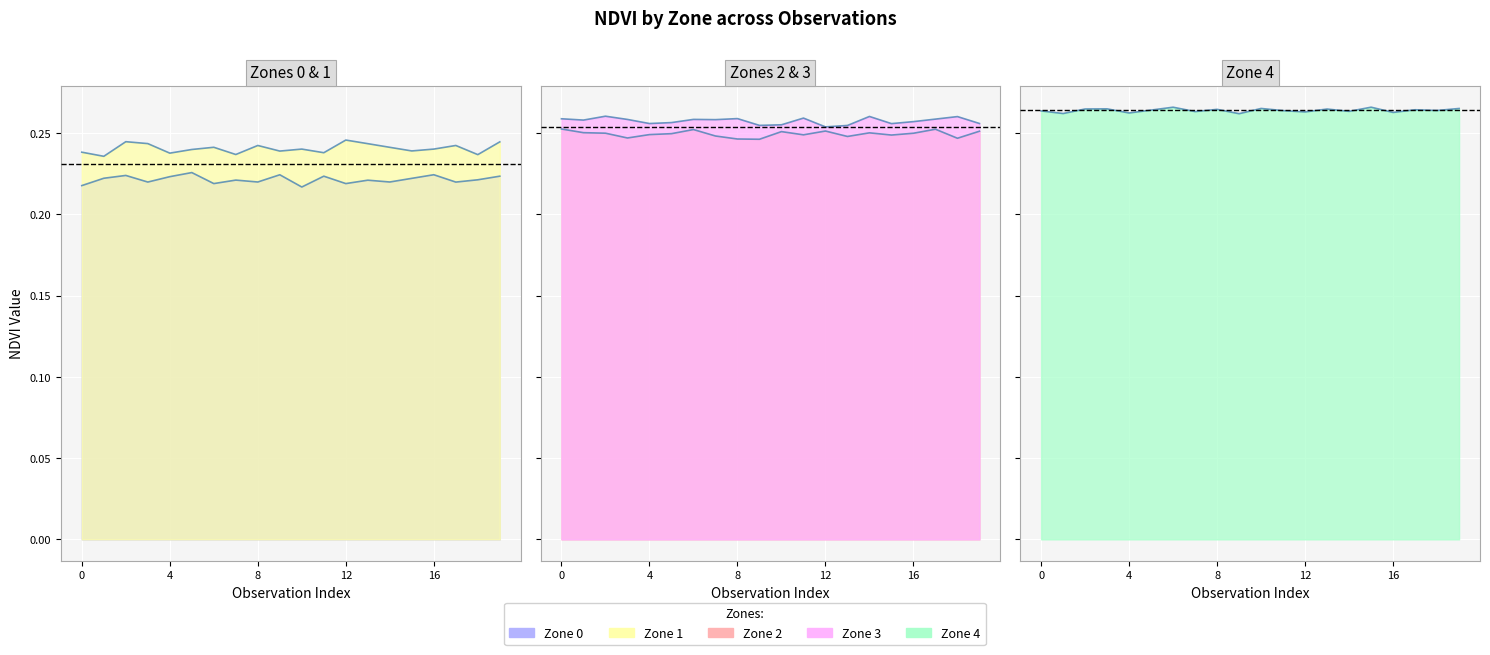

What position from the left is 14?

15